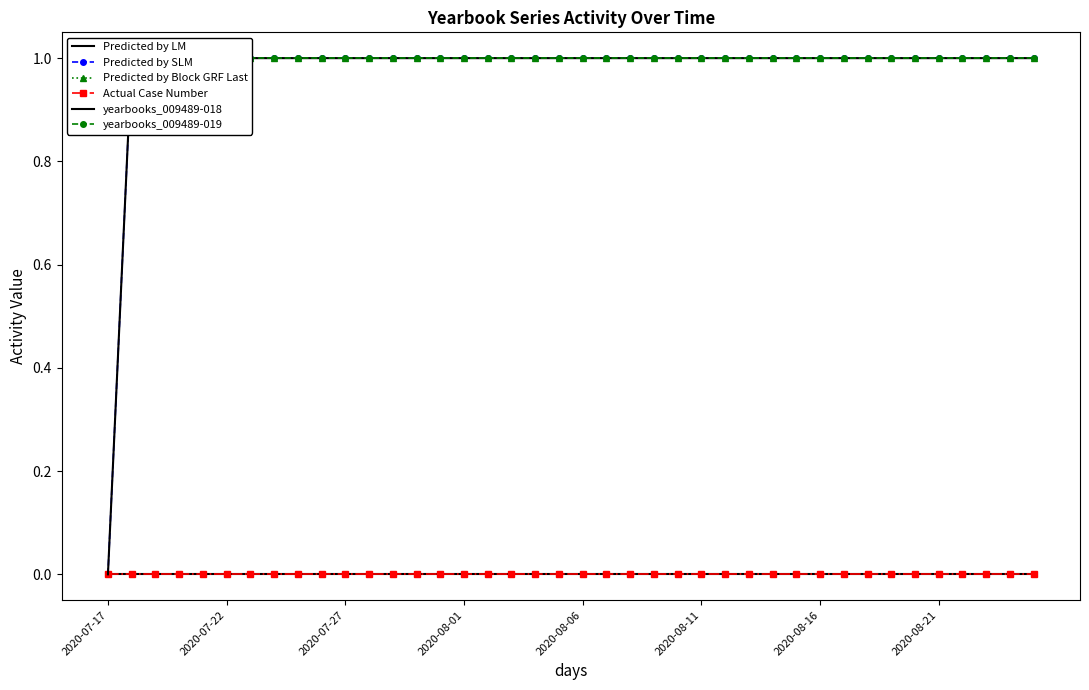

Reading right to left, extract all data points from this chart.

Predicted by LM: 0	0	0	0	0	0	0	0	0	0	0	0	0	0	0	0	0	0	0	0	0	0	0	0	0	0	0	0	0	0	0	0	0	0	0	0	0	0	0	0
Predicted by SLM: 1	1	1	1	1	1	1	1	1	1	1	1	1	1	1	1	1	1	1	1	1	1	1	1	1	1	1	1	1	1	1	1	1	1	1	1	1	1	1	0
Predicted by Block GRF Last: 1	1	1	1	1	1	1	1	1	1	1	1	1	1	1	1	1	1	1	1	1	1	1	1	1	1	1	1	1	1	1	1	1	1	1	1	1	1	1	1
Actual Case Number: 0	0	0	0	0	0	0	0	0	0	0	0	0	0	0	0	0	0	0	0	0	0	0	0	0	0	0	0	0	0	0	0	0	0	0	0	0	0	0	0
yearbooks_009489-018: 1	1	1	1	1	1	1	1	1	1	1	1	1	1	1	1	1	1	1	1	1	1	1	1	1	1	1	1	1	1	1	1	1	1	1	1	1	1	1	0
yearbooks_009489-019: 1	1	1	1	1	1	1	1	1	1	1	1	1	1	1	1	1	1	1	1	1	1	1	1	1	1	1	1	1	1	1	1	1	1	1	1	1	1	1	1